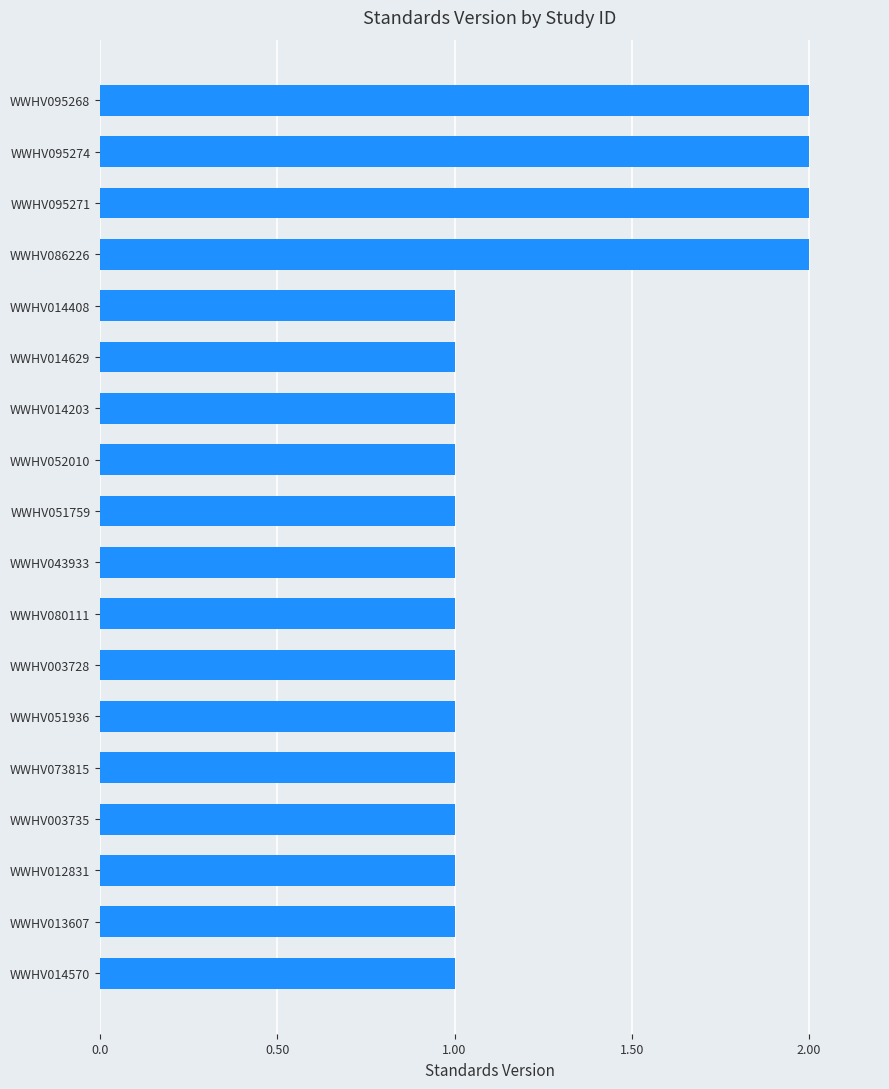

True or false: the data shows 0 at WWHV052010.

False